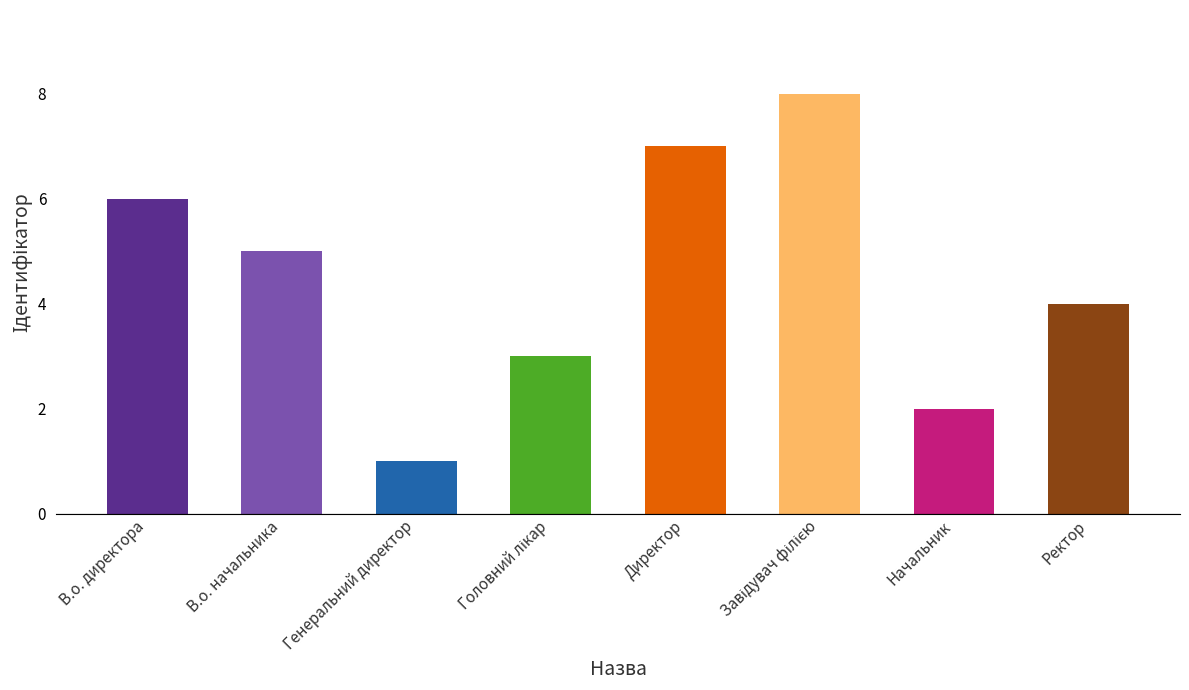

Is it true that the value at Начальник is 1?

False